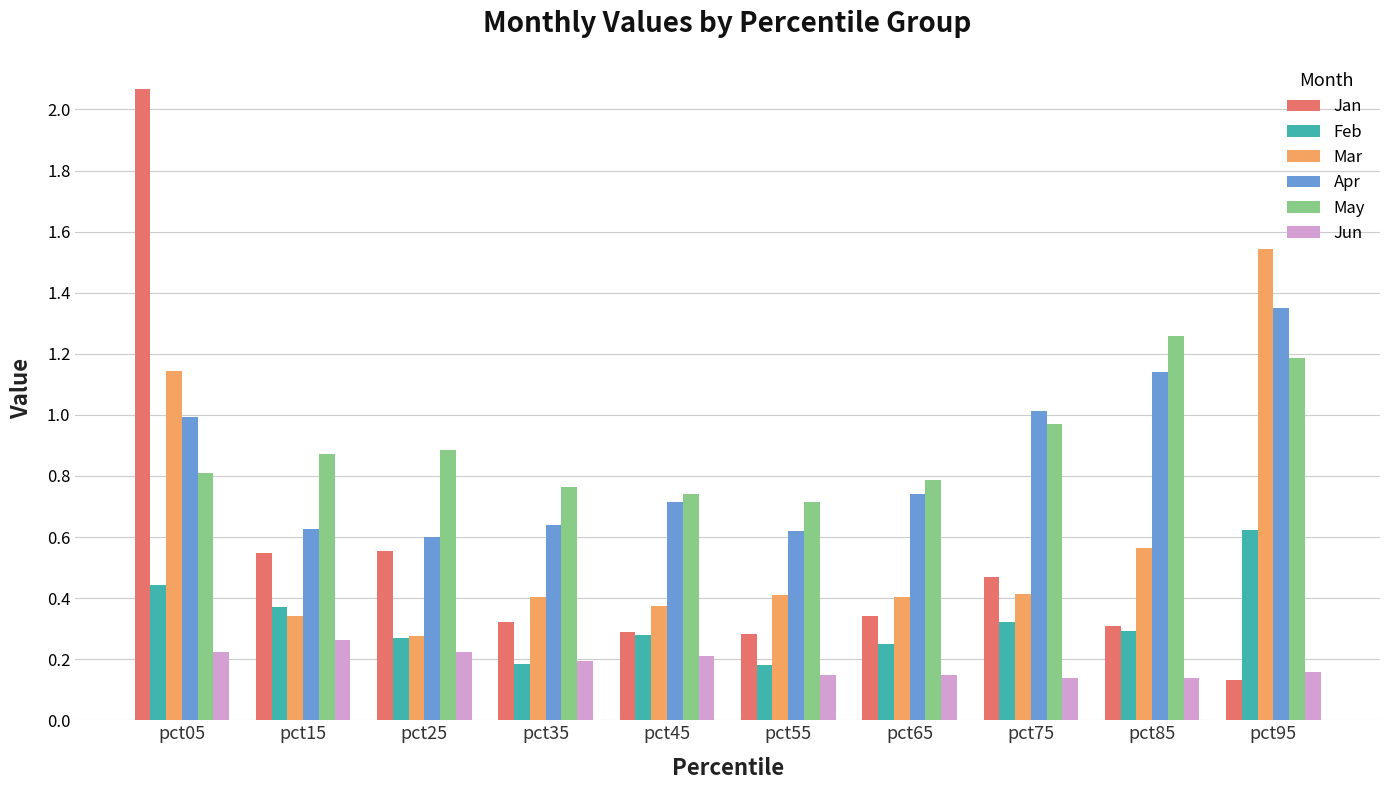

Which series has the largest range (max minus min)?

Jan